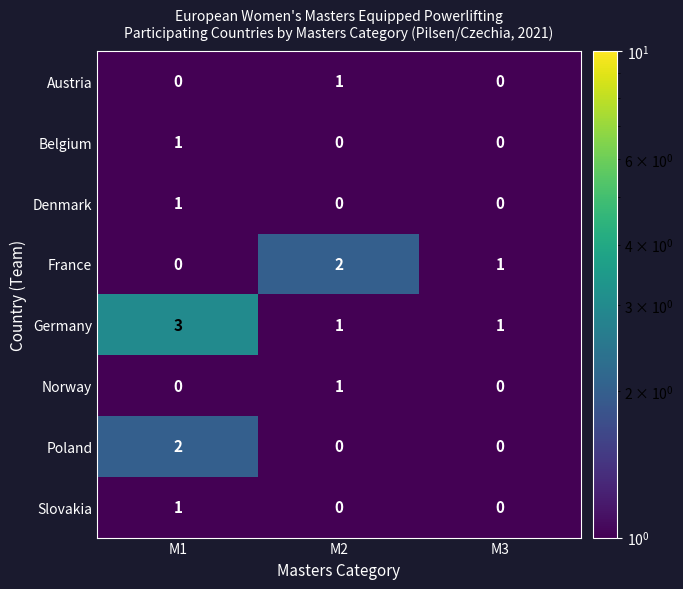

True or false: France has a value of 2 at M2.

True